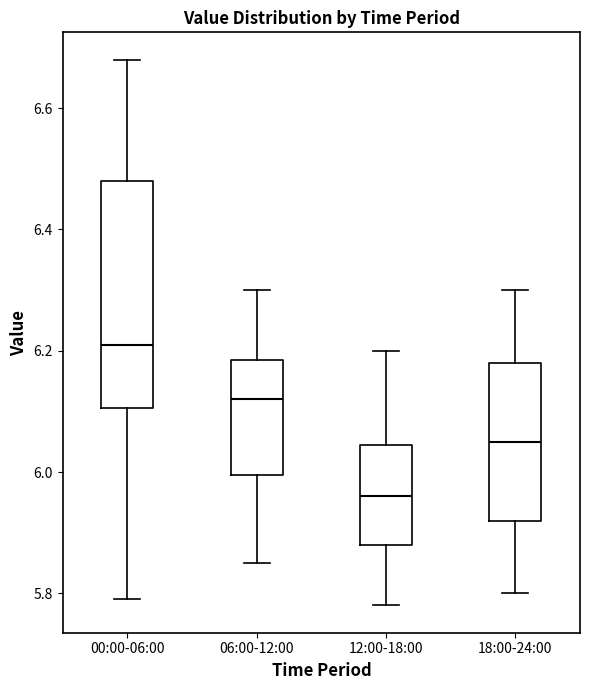

Which box's median line is the highest?

00:00-06:00